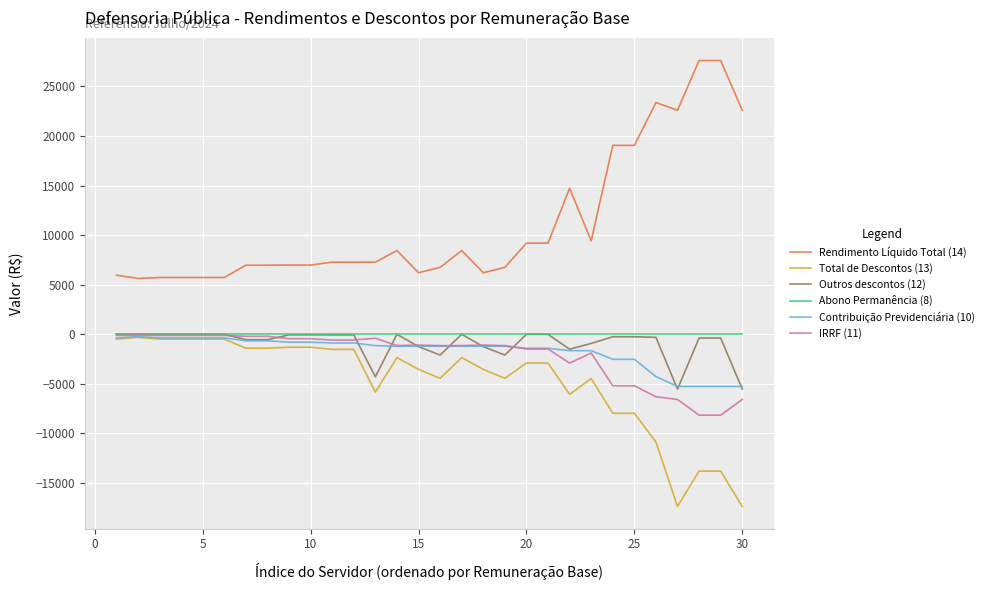

What is the greatest value displayed?

27616.8